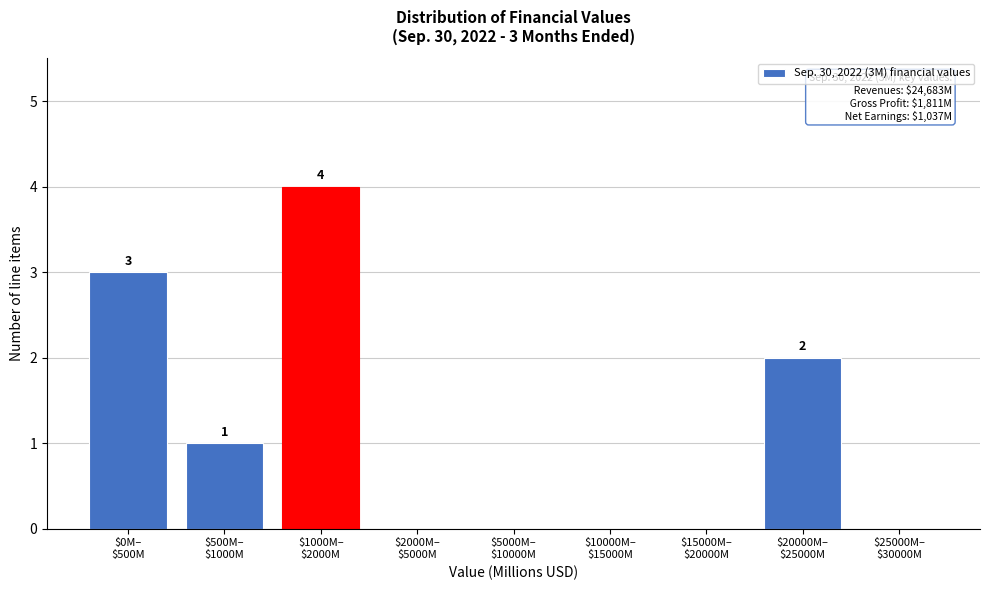

What is the sum of all values?

10